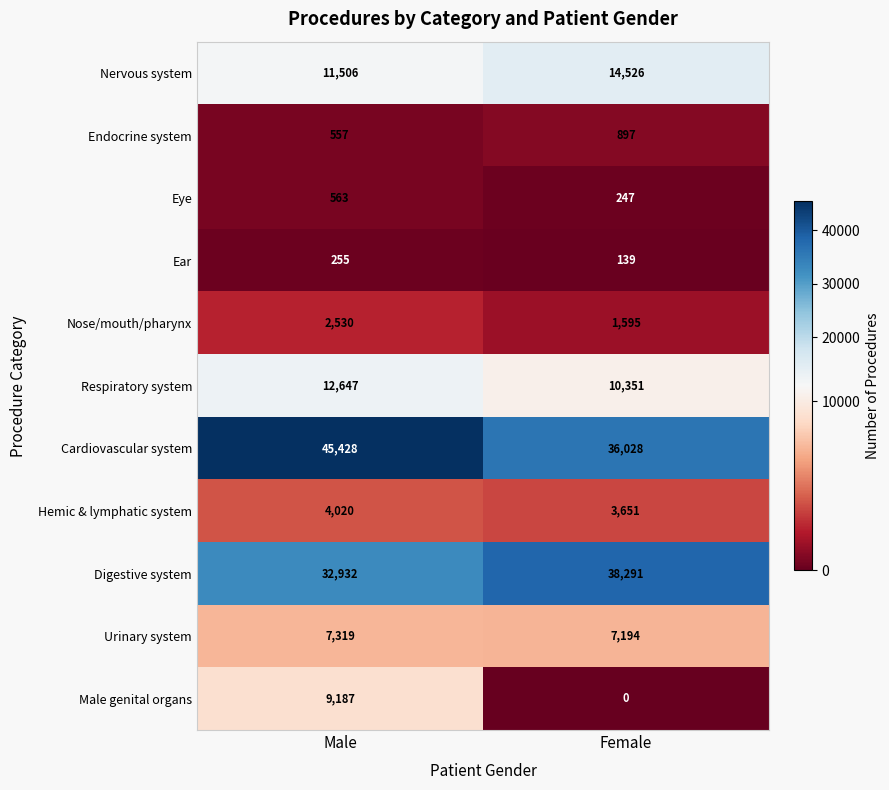

What is the approximate value of Ear at Female, to the nearest 5?

140